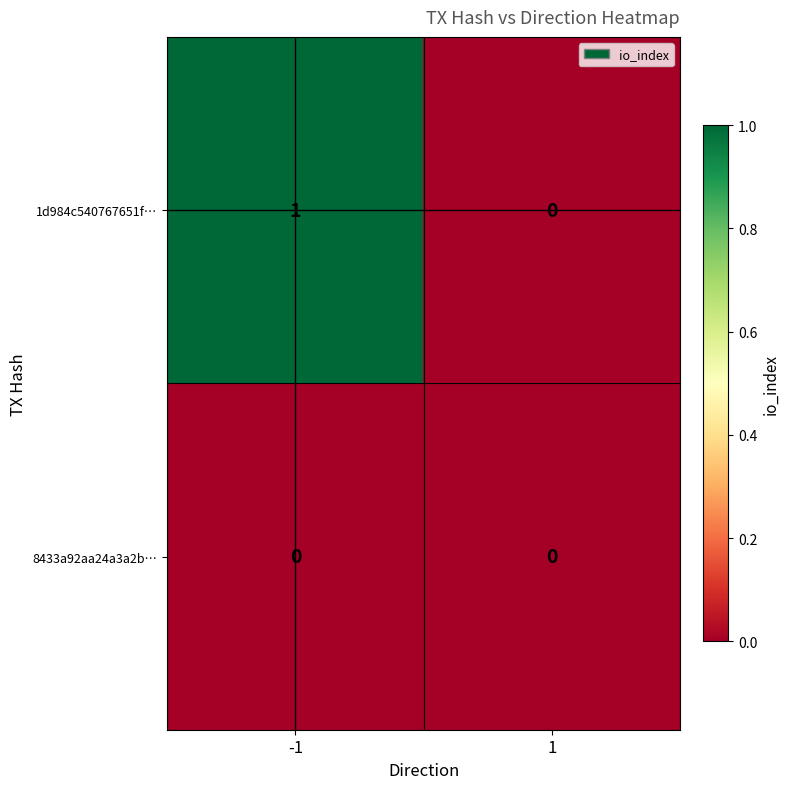

At -1, list the series in order from largest to smallest.

1d984c540767651f…, 8433a92aa24a3a2b…